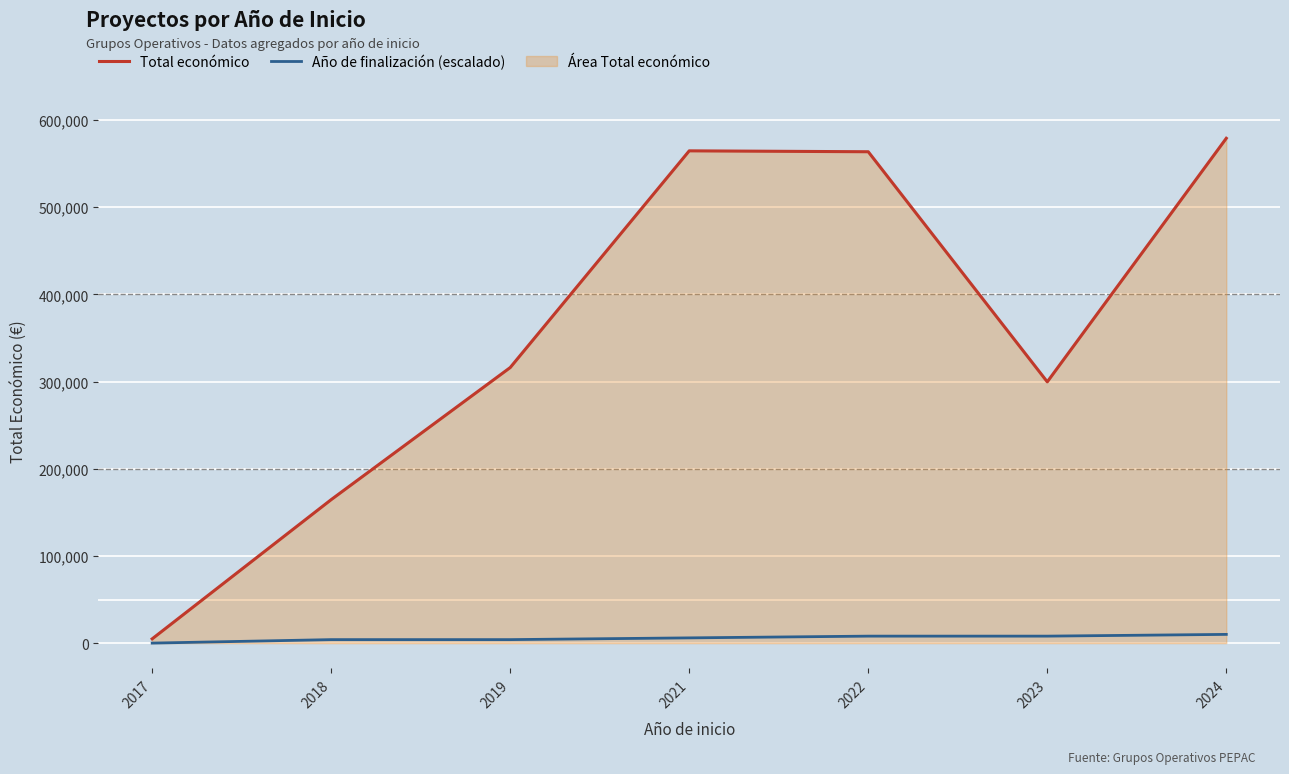

Which category has the lowest value in the Total económico series?

2017